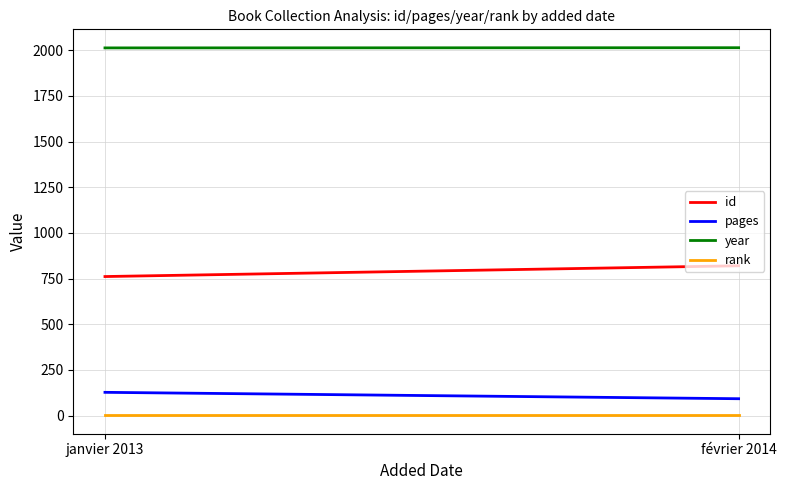

List the series in order of their peak value, highest first.

year, id, pages, rank